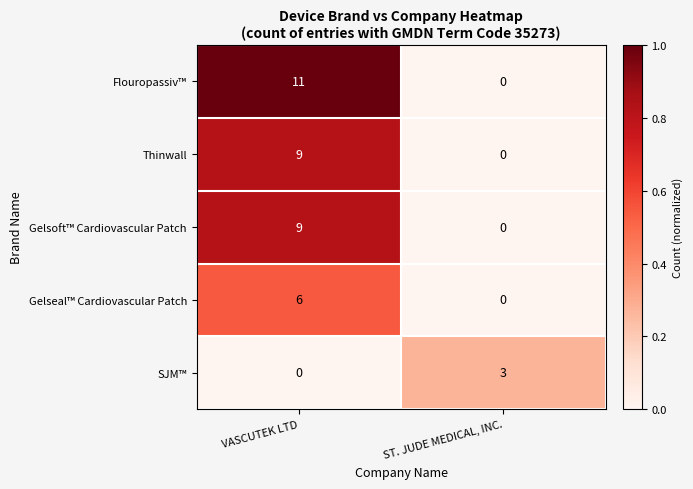

The Gelsoft™ Cardiovascular Patch series shows 5 at ST. JUDE MEDICAL, INC.. True or false?

False